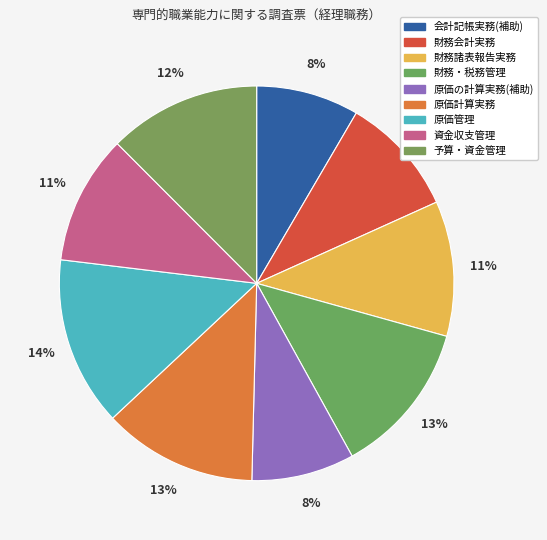

Does 会計記帳実務(補助) represent more than half of the total?

No